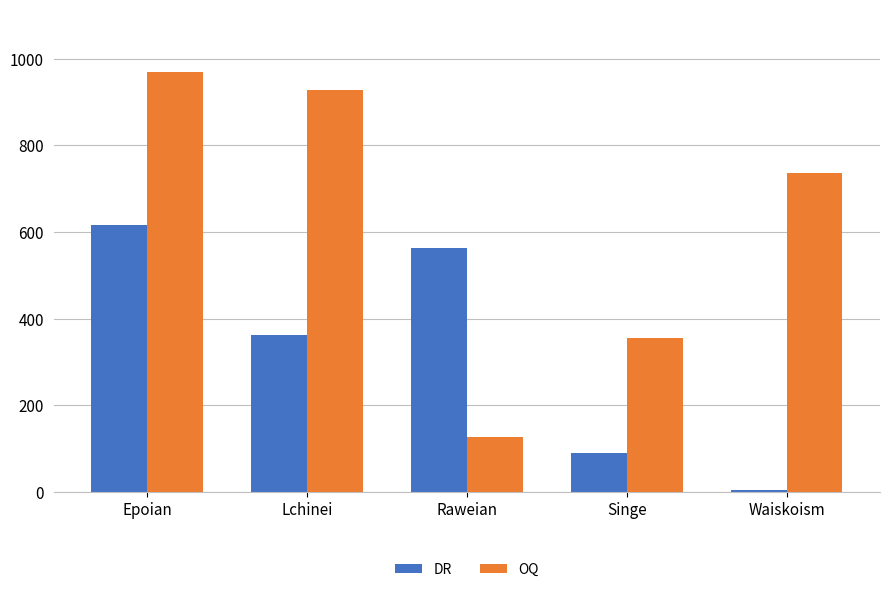

Reading right to left, list all the values displayed in this chart.

DR: Waiskoism=4	Singe=89	Raweian=563	Lchinei=363	Epoian=617
OQ: Waiskoism=737	Singe=356	Raweian=128	Lchinei=928	Epoian=968